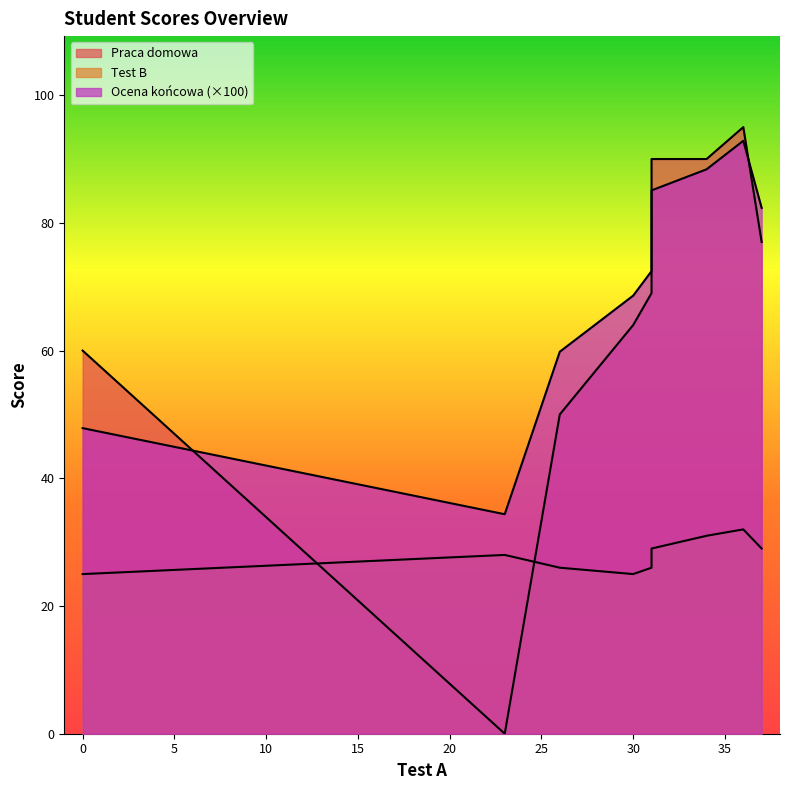

List the labels in order of Test B value, smallest first.

30, 0, 31, 26, 23, 31, 37, 34, 36